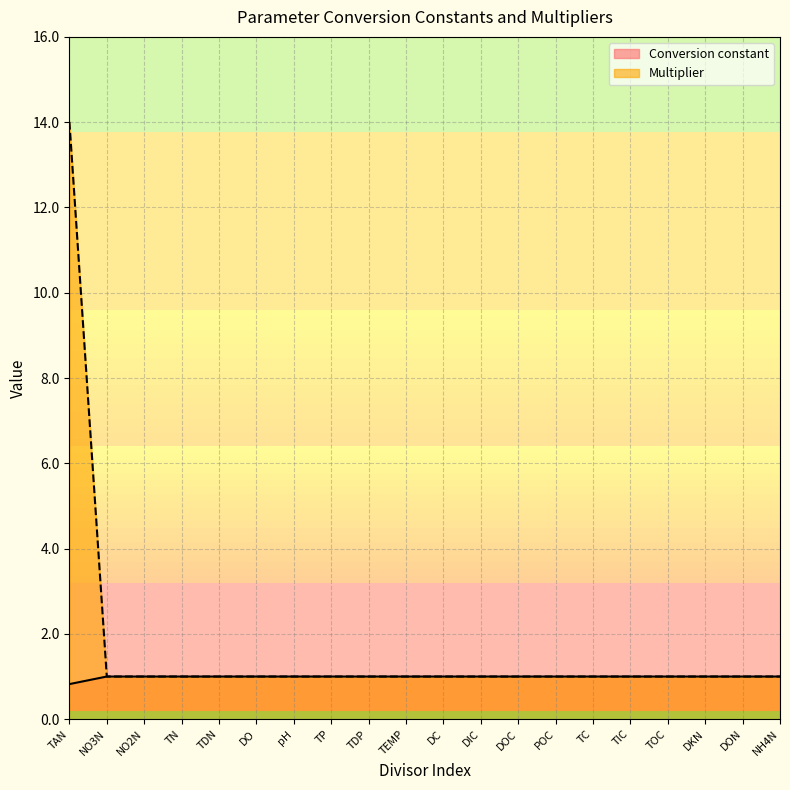

Reading left to right, extract all data points from this chart.

Conversion constant: 0.8	1.0	1.0	1.0	1.0	1.0	1.0	1.0	1.0	1.0	1.0	1.0	1.0	1.0	1.0	1.0	1.0	1.0	1.0	1.0
Multiplier: 14.0	1.0	1.0	1.0	1.0	1.0	1.0	1.0	1.0	1.0	1.0	1.0	1.0	1.0	1.0	1.0	1.0	1.0	1.0	1.0